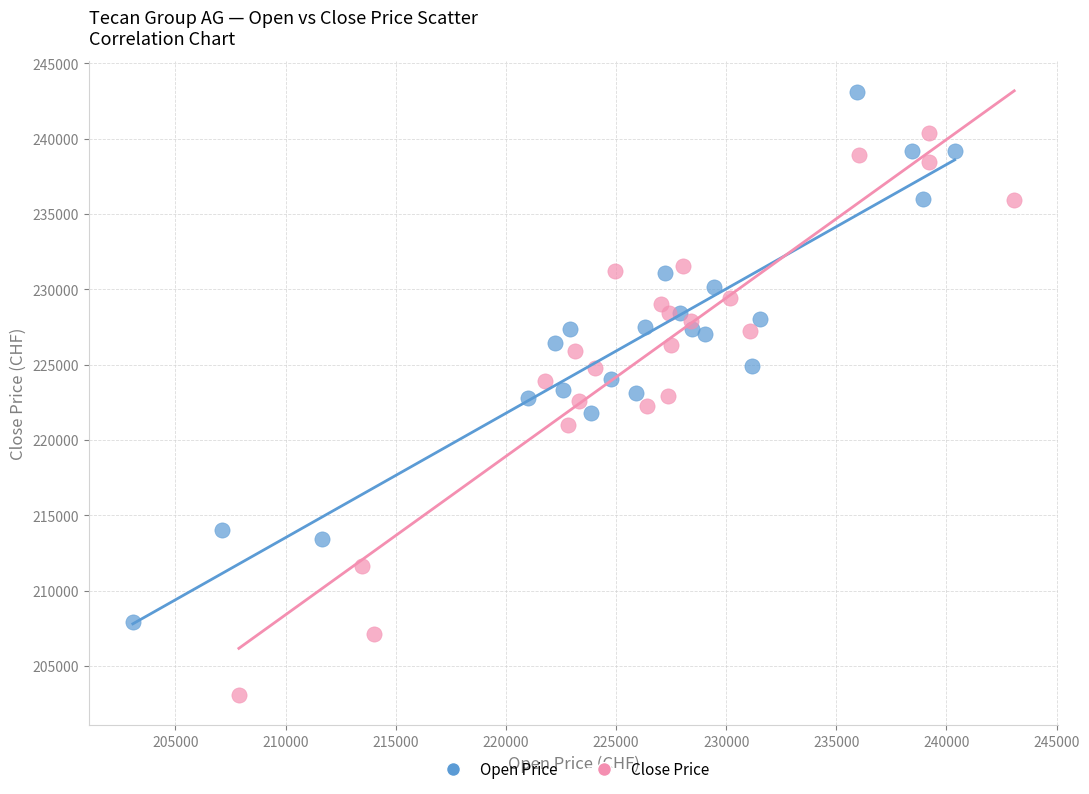

Which series reaches the maximum Y coordinate?

Open Price